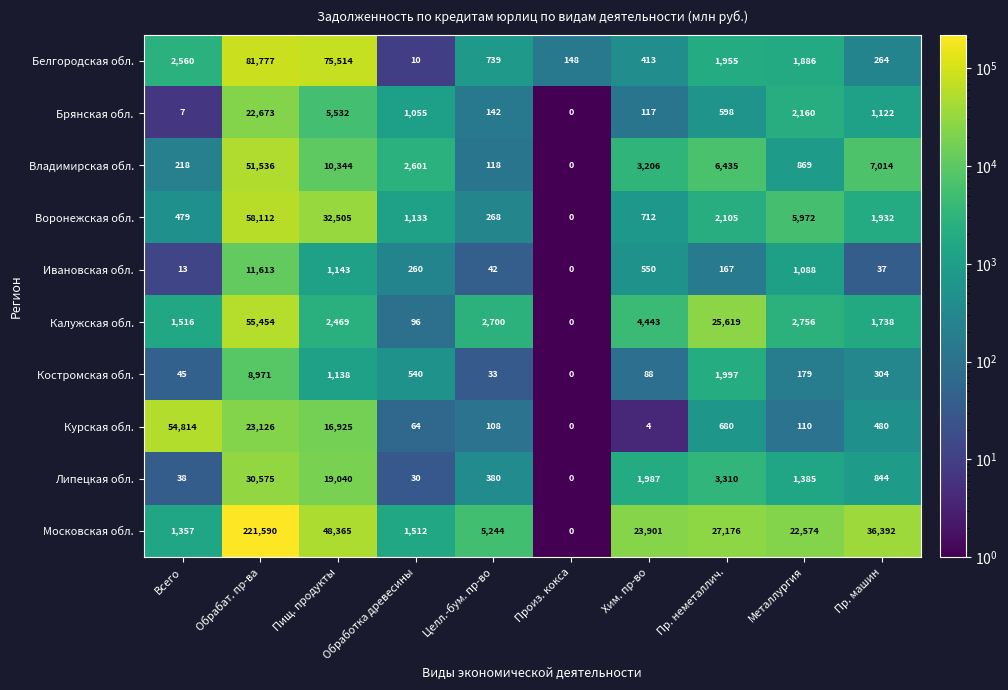

The Липецкая обл. series shows 12609 at Обрабат. пр-ва. True or false?

False